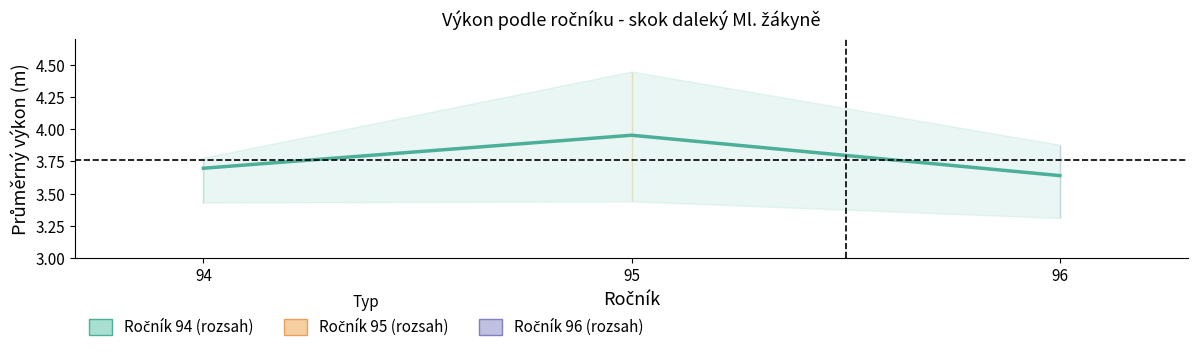

Reading left to right, extract all data points from this chart.

94=3.7	95=4.0	96=3.6